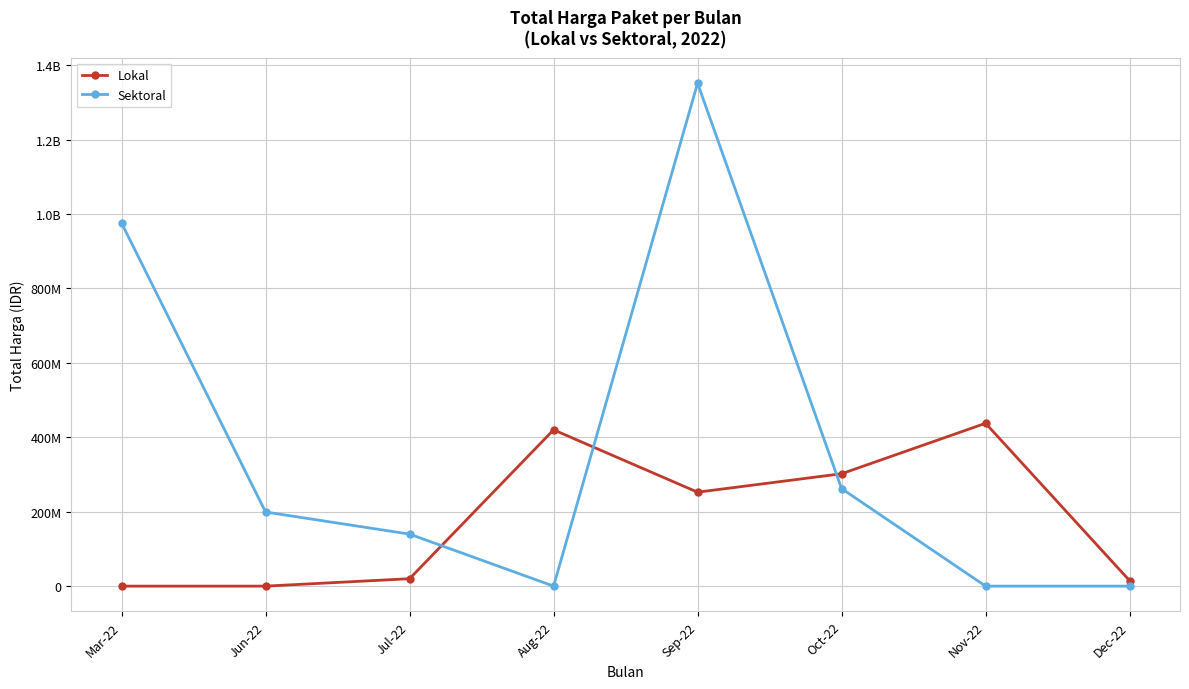

Is this an area chart (filled region under the line)?

No